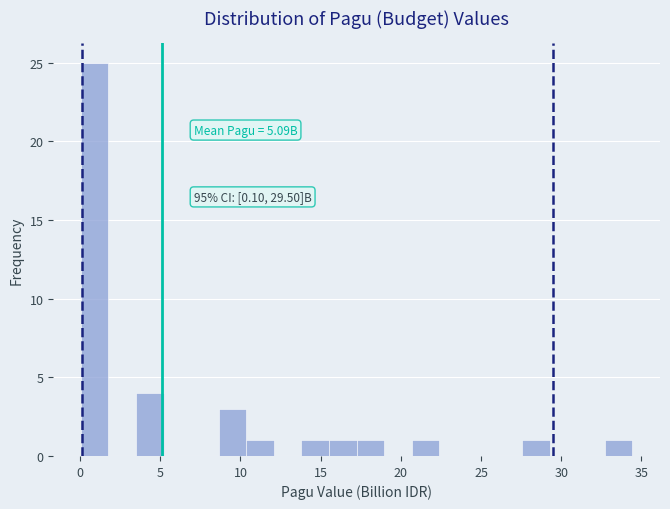

Read against the x-axis, roughly where is the centre of the tallest bar?

1.0